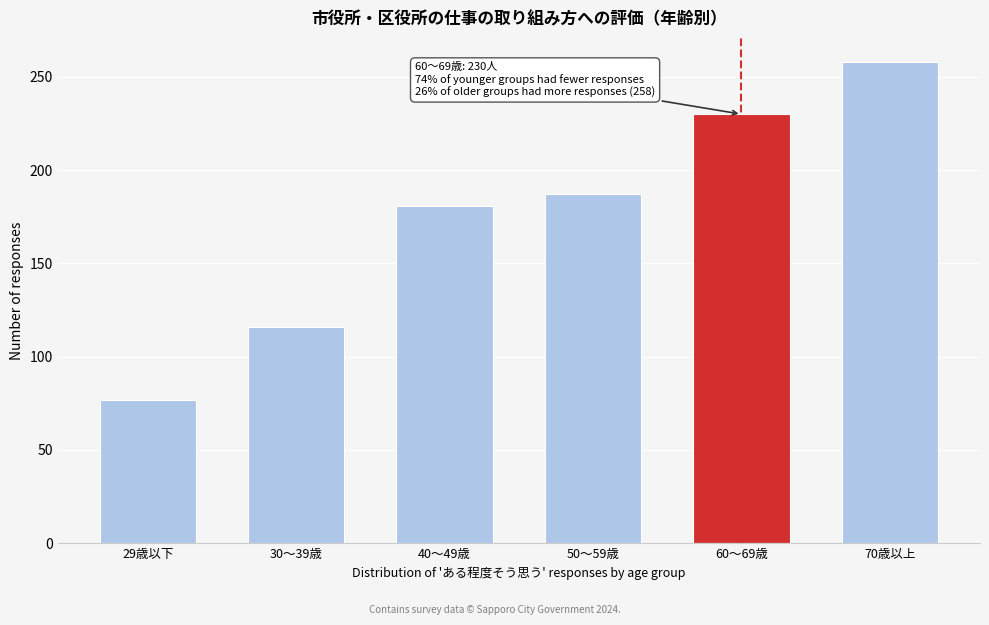

Reading right to left, transcribe all the data shown in this chart.

258	230	187	181	116	77